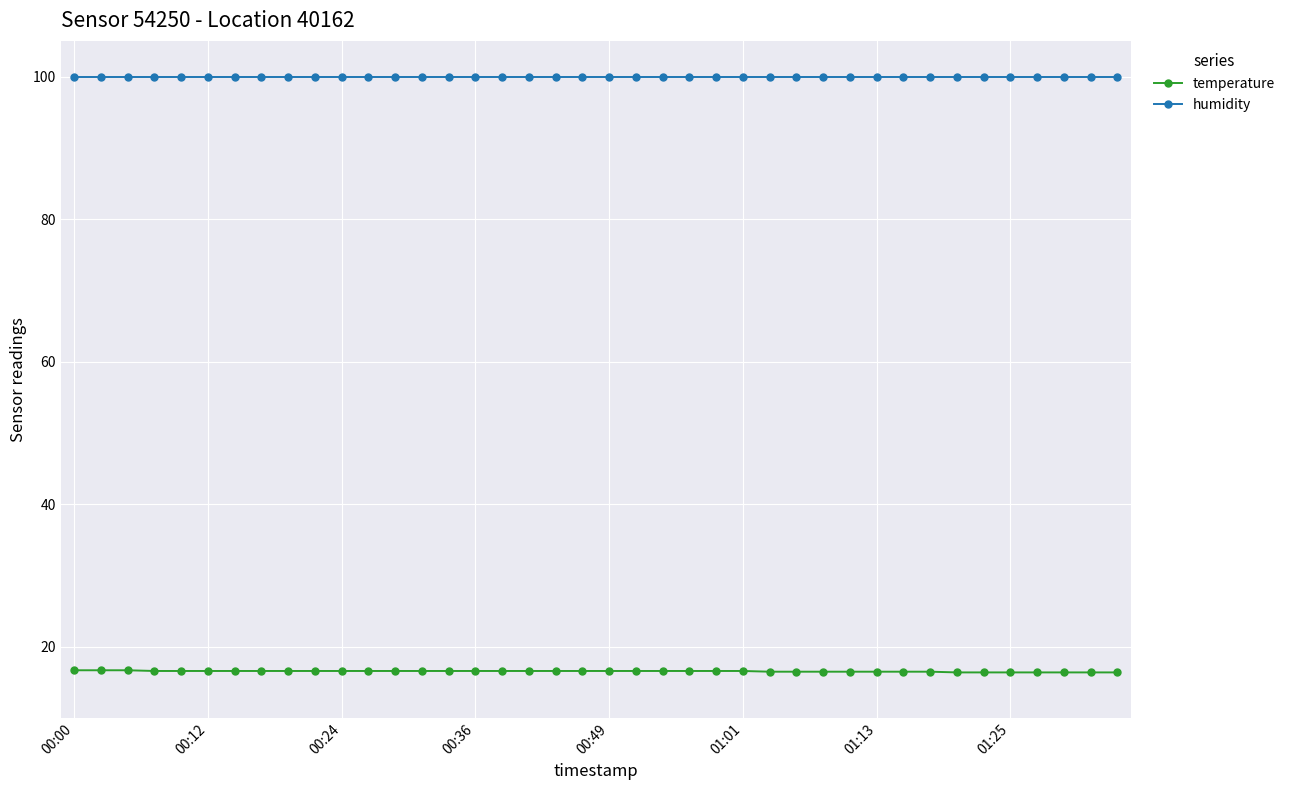

True or false: temperature and humidity intersect in this chart.

False